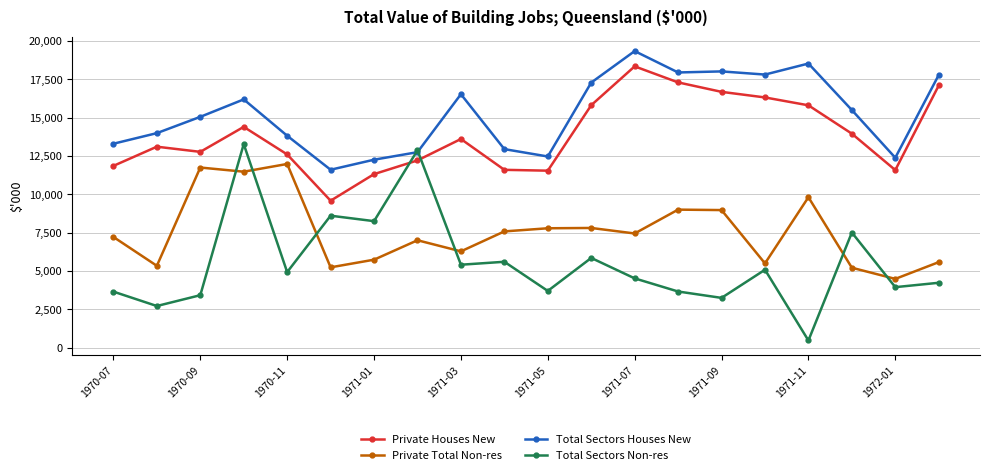

What is the value of the Private Total Non-res point at the 9th from the left?

6284